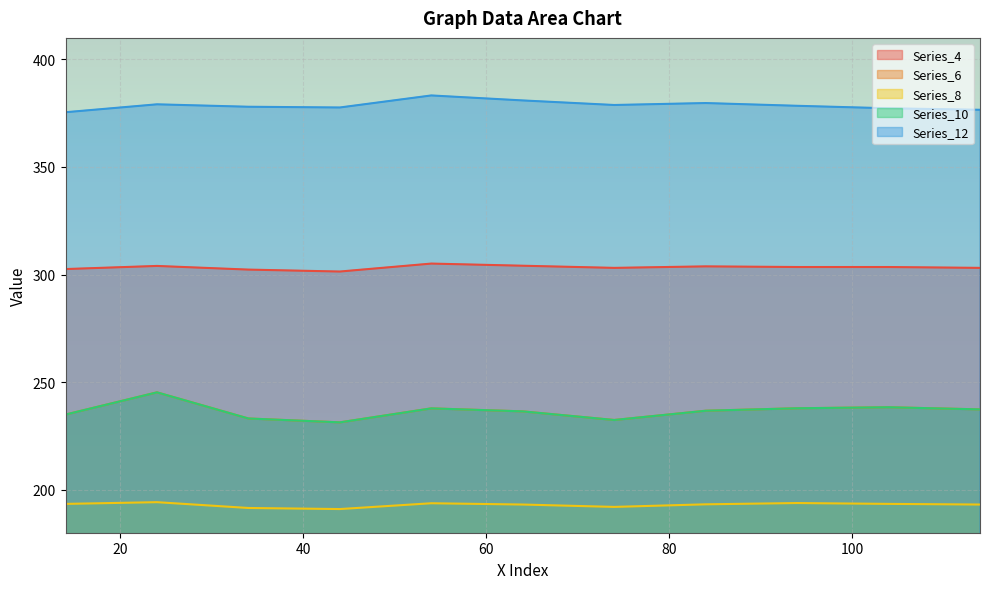

Is the value of Series_12 at 24 greater than the value of Series_8 at 74?

Yes